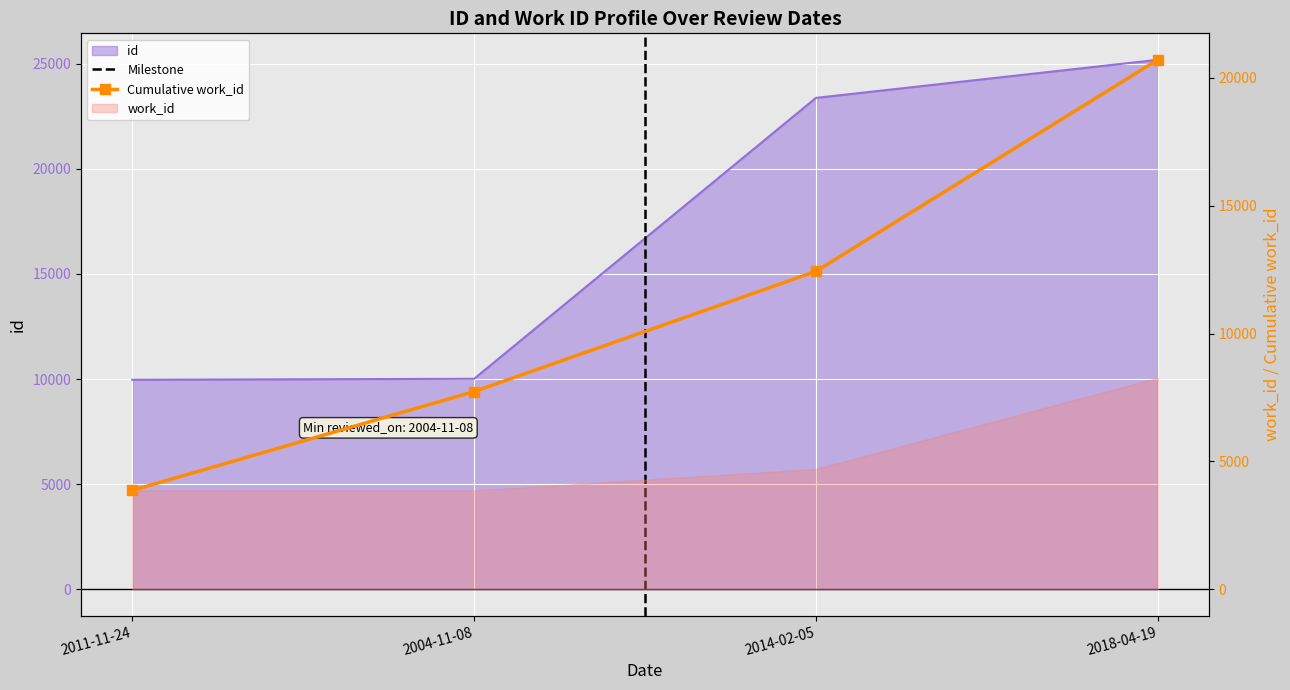

What is the sum of all values?

68531